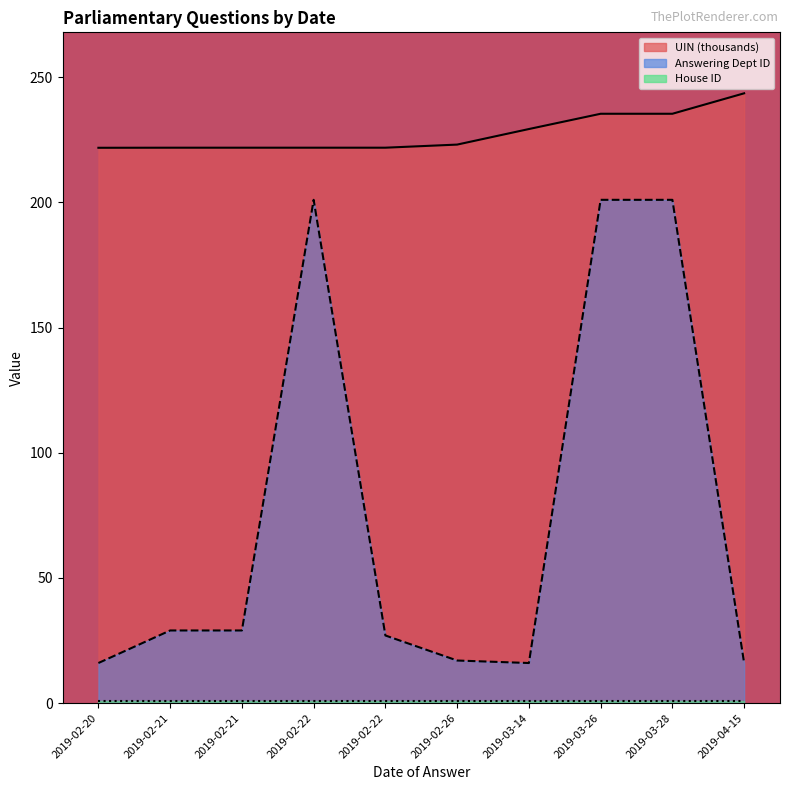

What is the value of the UIN (thousands) point at the 3rd from the left?

221.8